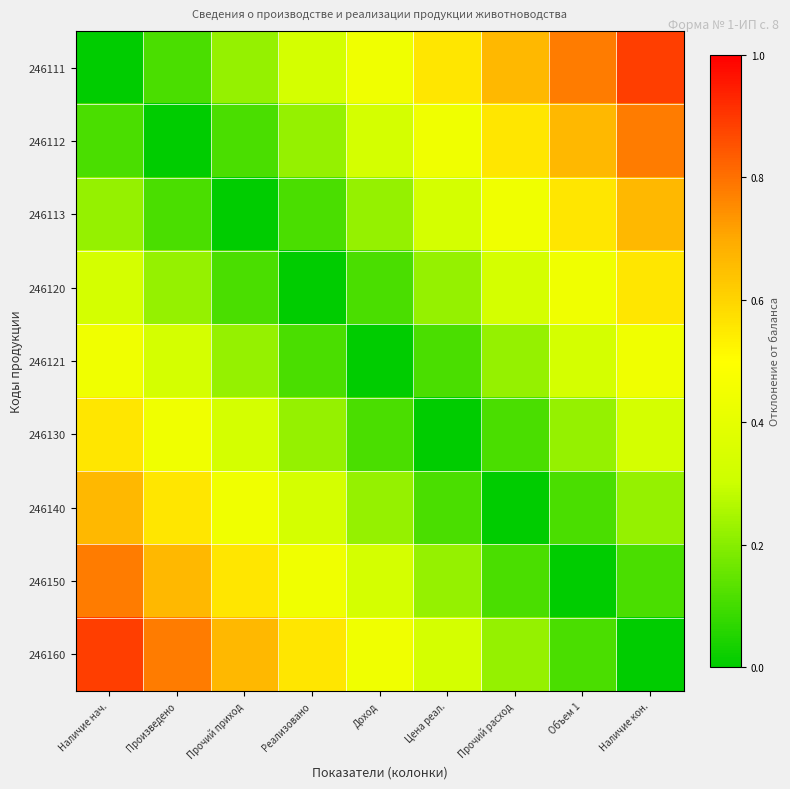

What is the spread (max minus min) of values at Доход?

0.4